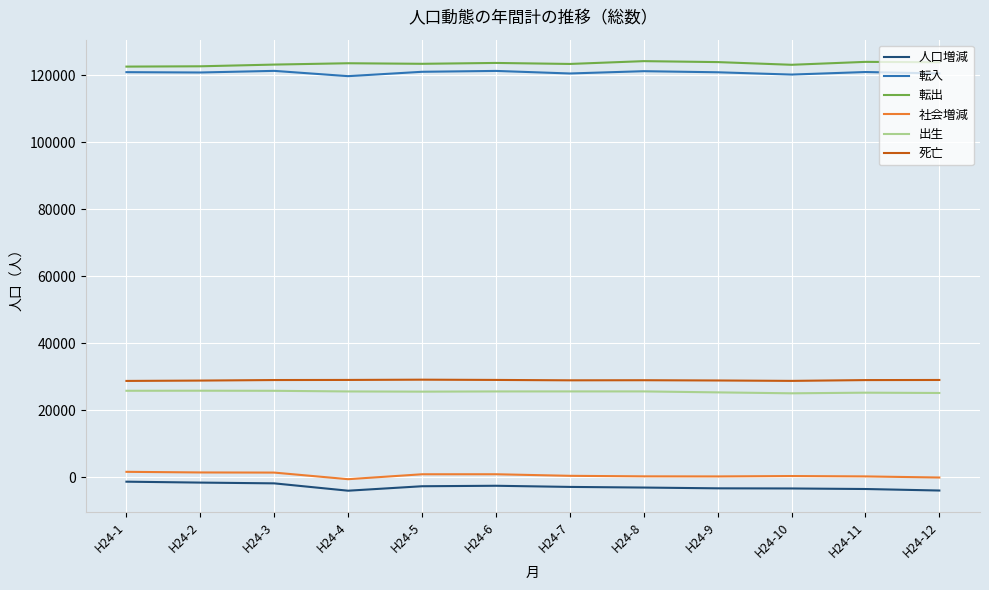

What is the minimum value for 人口増減?

-3973